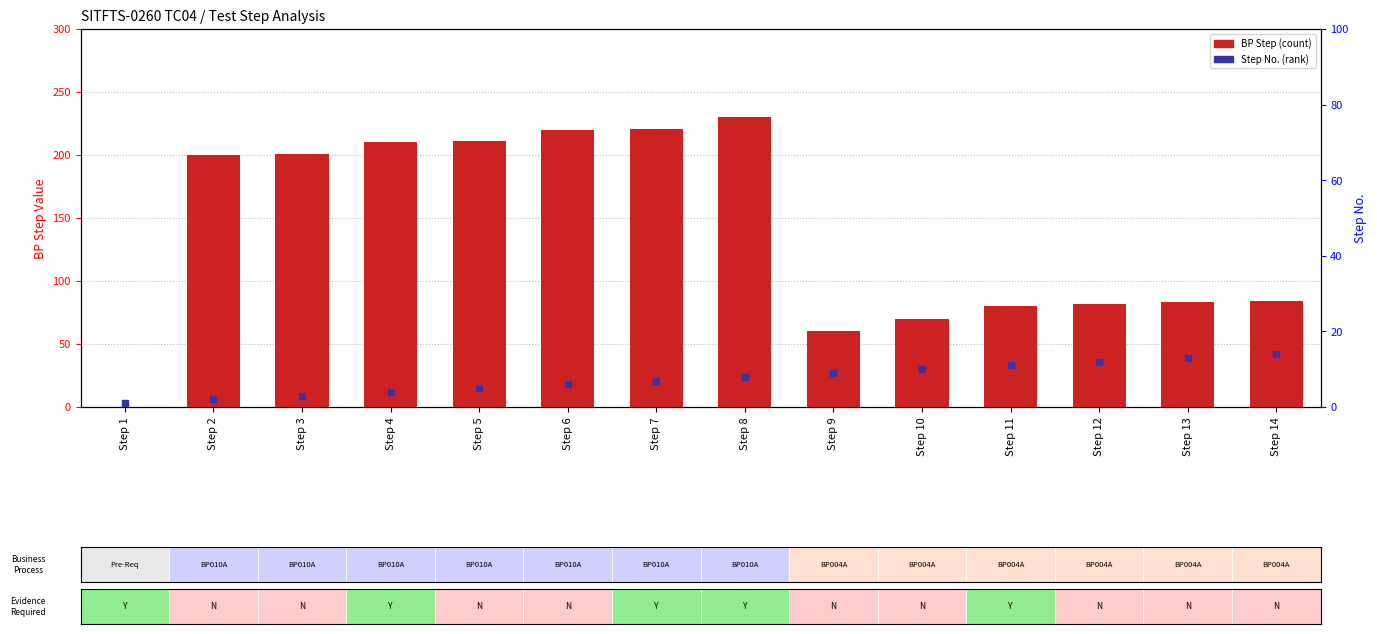

Which series contains the highest Y value?

BP Step